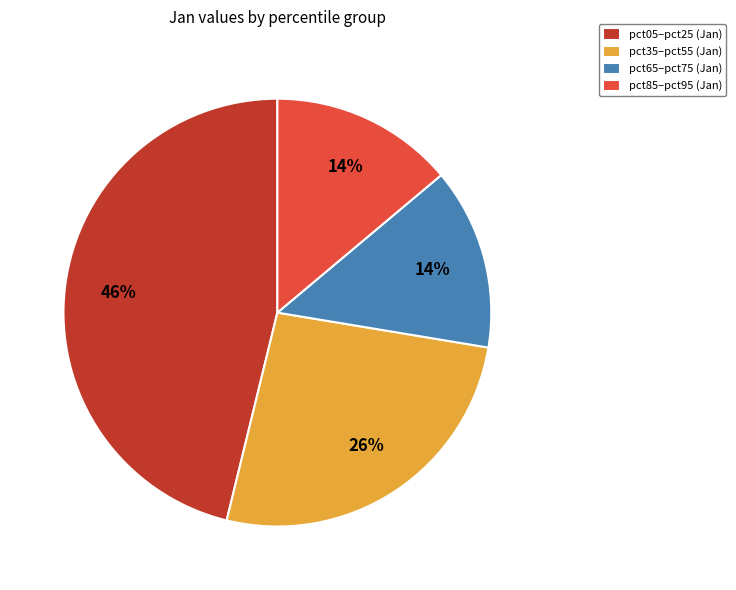

To the nearest percent, what is the average slice percentage?

25%